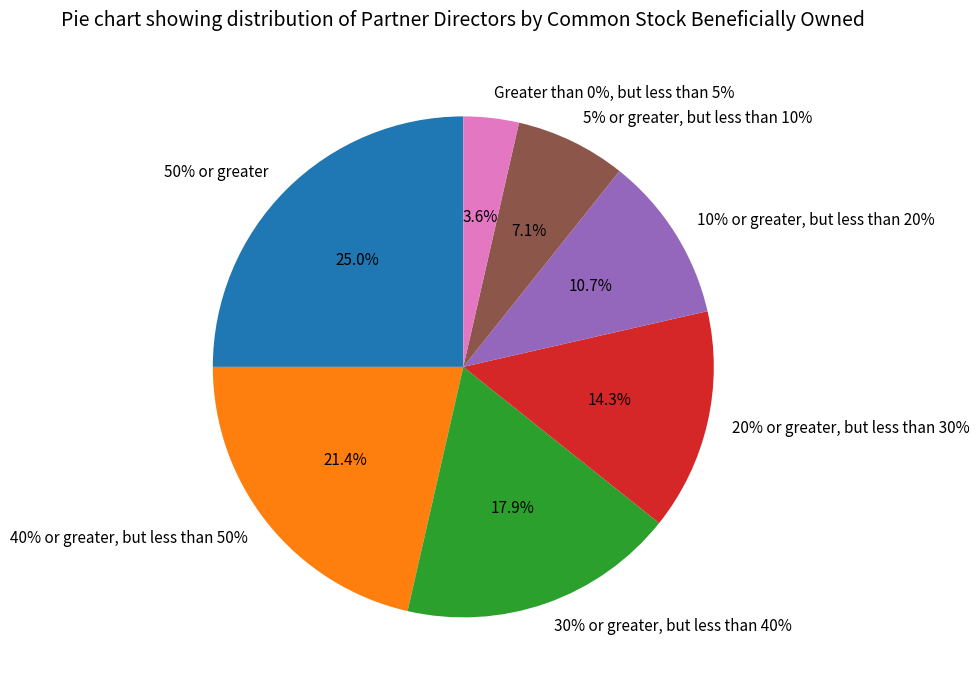

What is the change in value from 30% or greater, but less than 40% to 20% or greater, but less than 30%?

-1